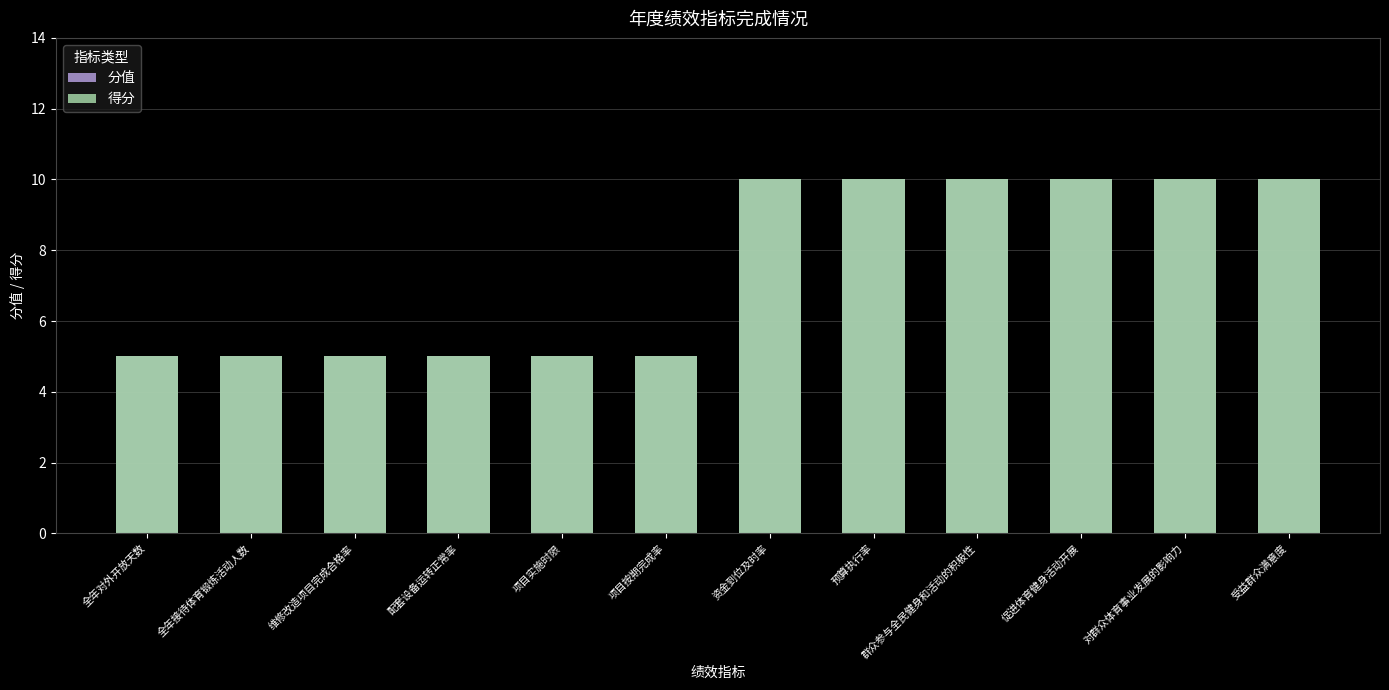

Is the value of 得分 at 促进体育健身活动开展 greater than the value of 分值 at 促进体育健身活动开展?

No